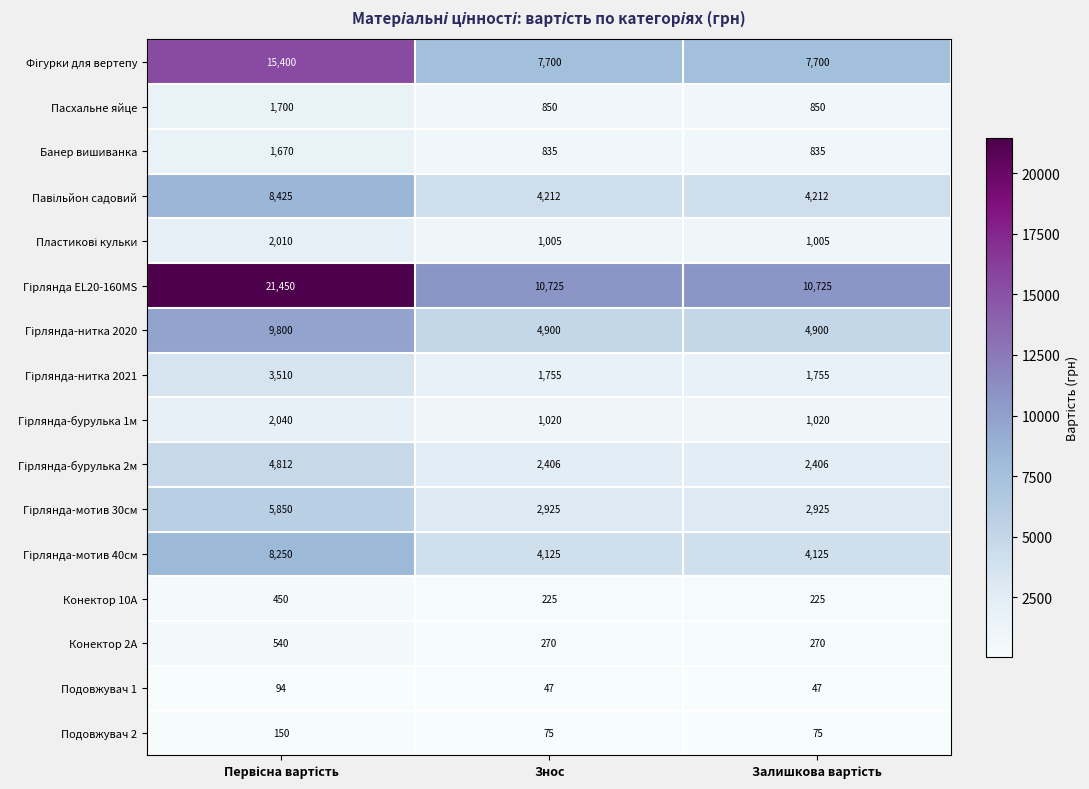

At how many categories does at least one series exceed 4299?

3